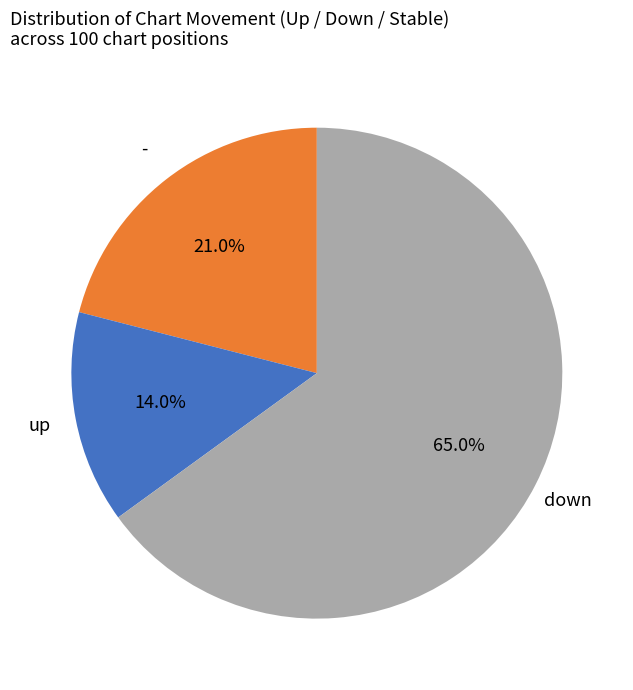

Is there a majority slice in this chart?

Yes